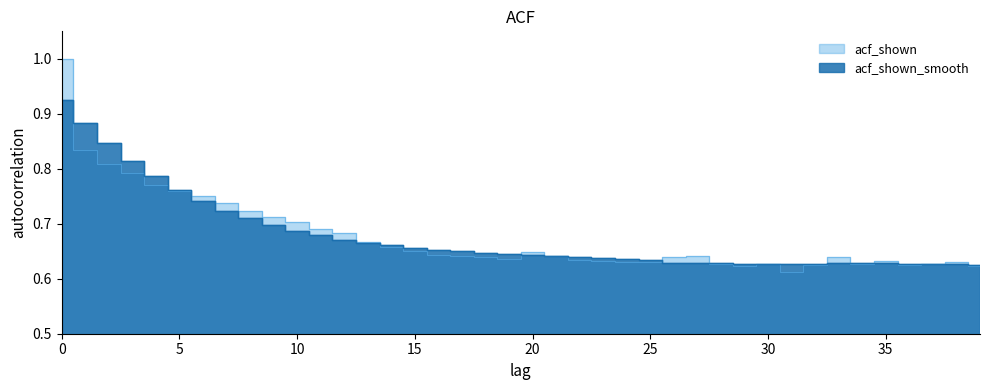

What are all the series names shown in the legend?

acf_shown_smooth, acf_shown